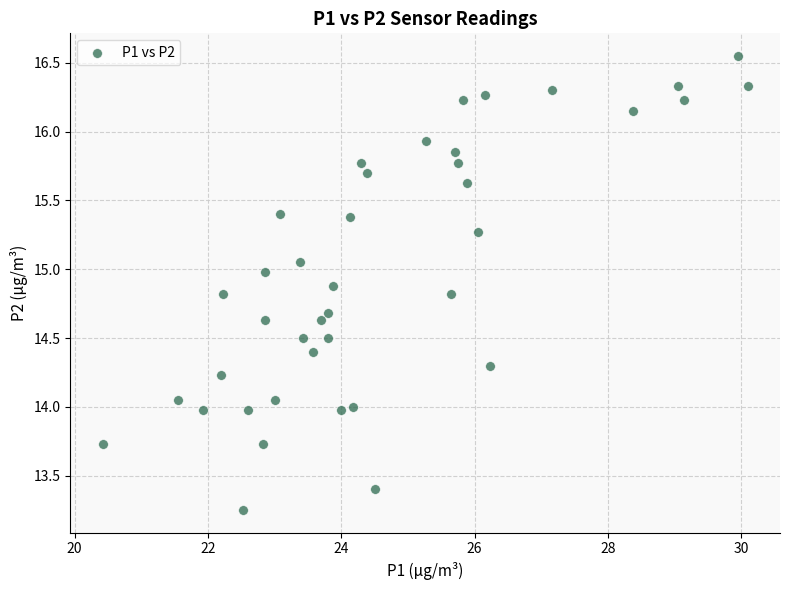

What is the range of X values (max minus min)?

9.7